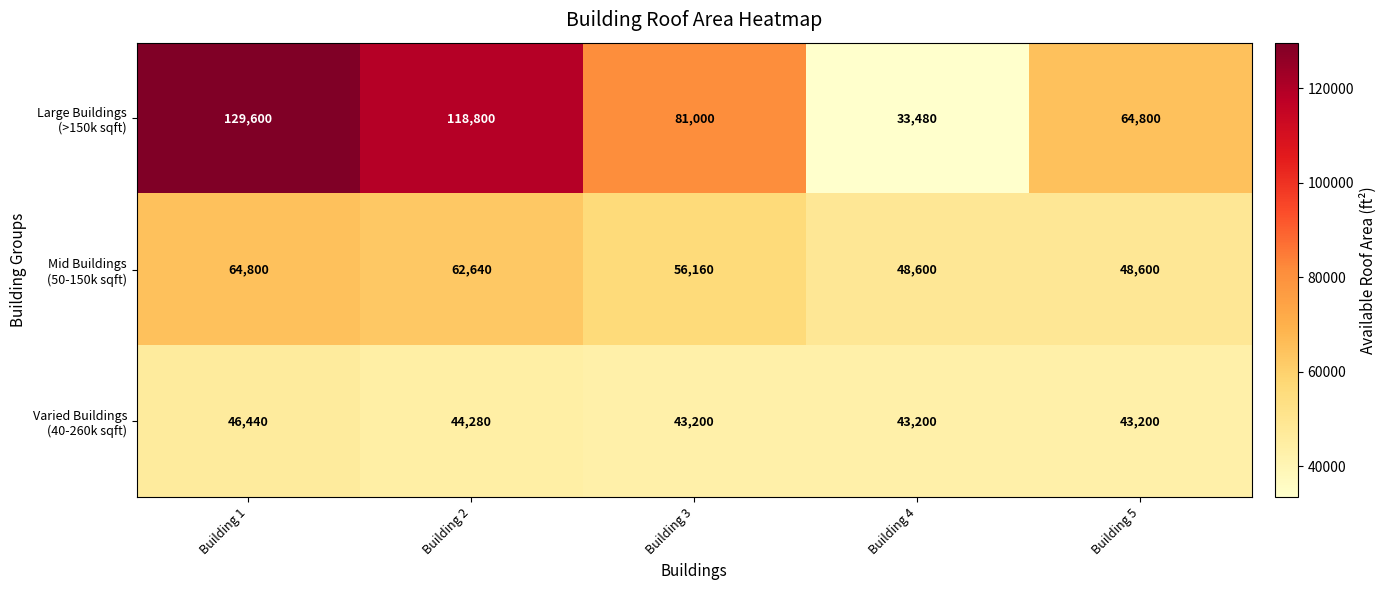

What is the total value across all series at Building 1?

240840